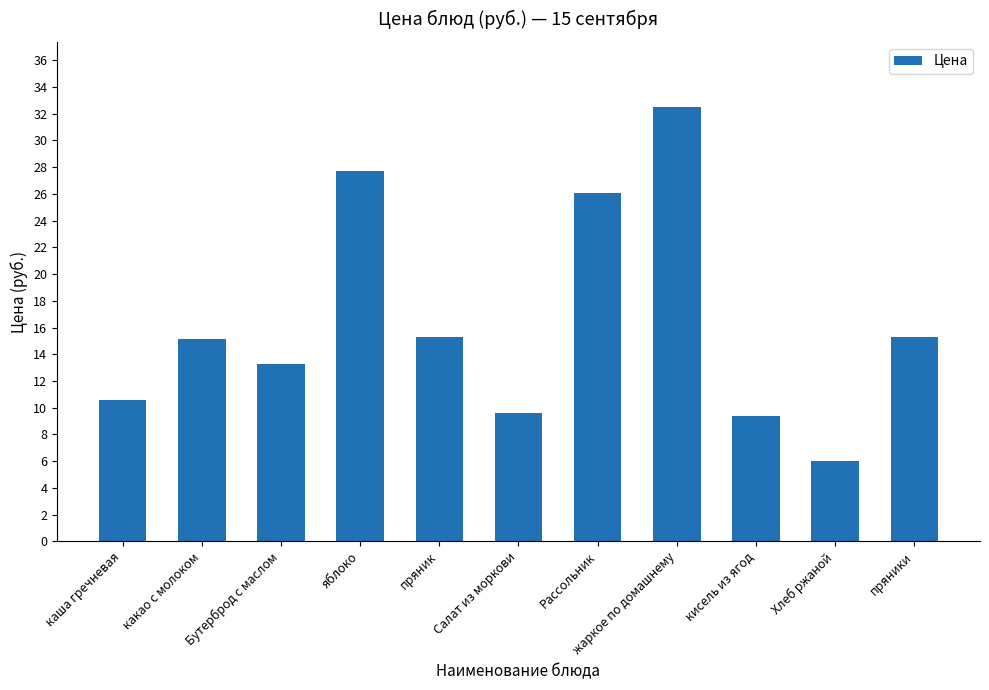

What is the sum of all values?

180.8